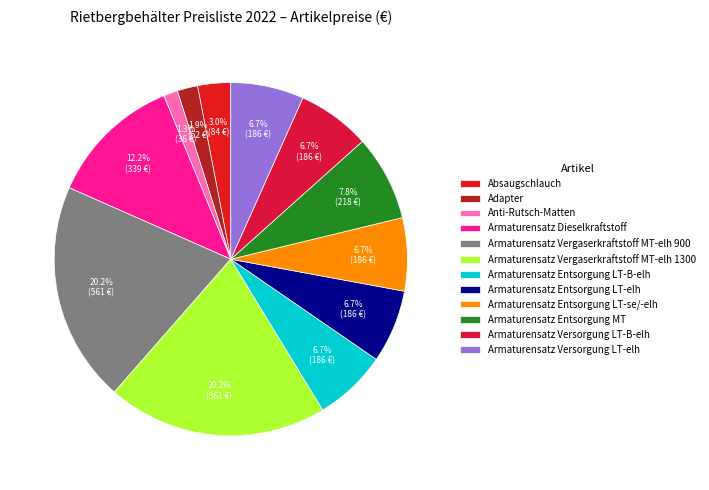

How many slices are in this pie chart?

12